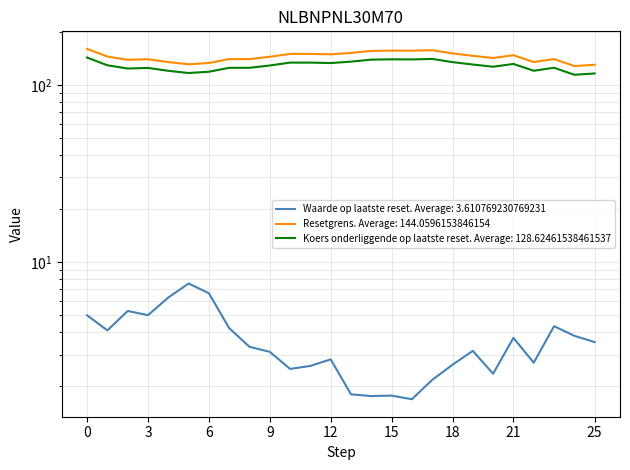

What are all the series names shown in the legend?

Waarde op laatste reset, Resetgrens, Koers onderliggende op laatste reset